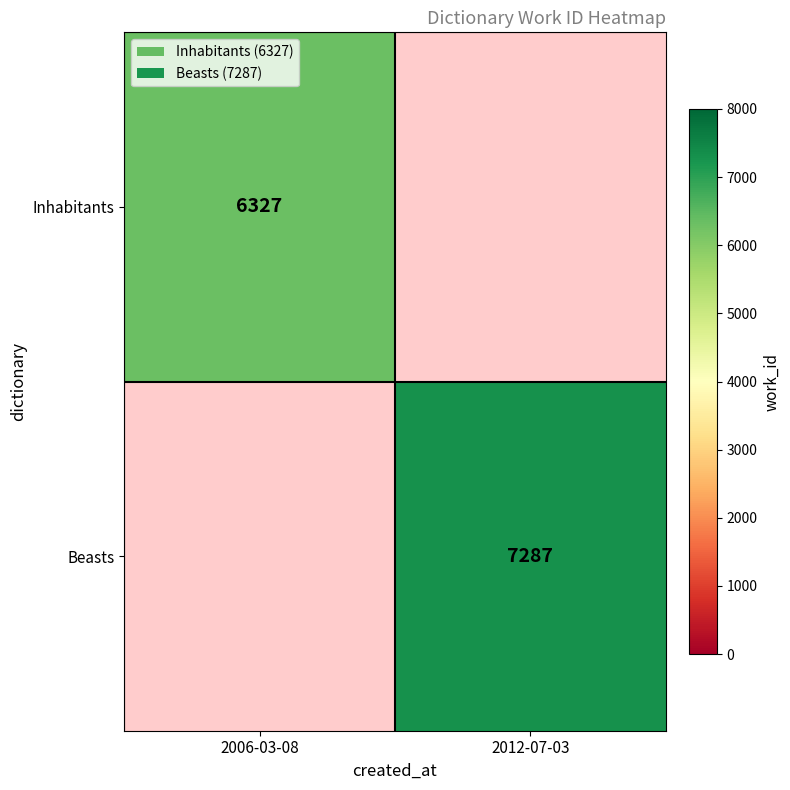

The Beasts series shows 7287 at 2012-07-03. True or false?

True